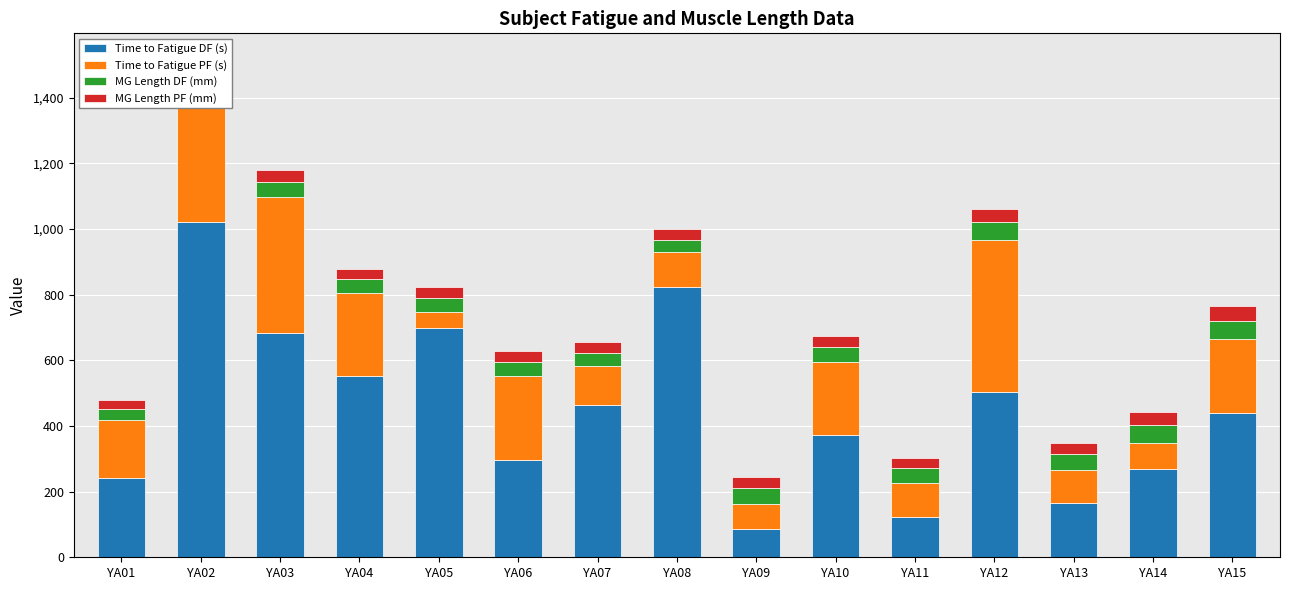

At how many categories does at least one series exceed 637?

4